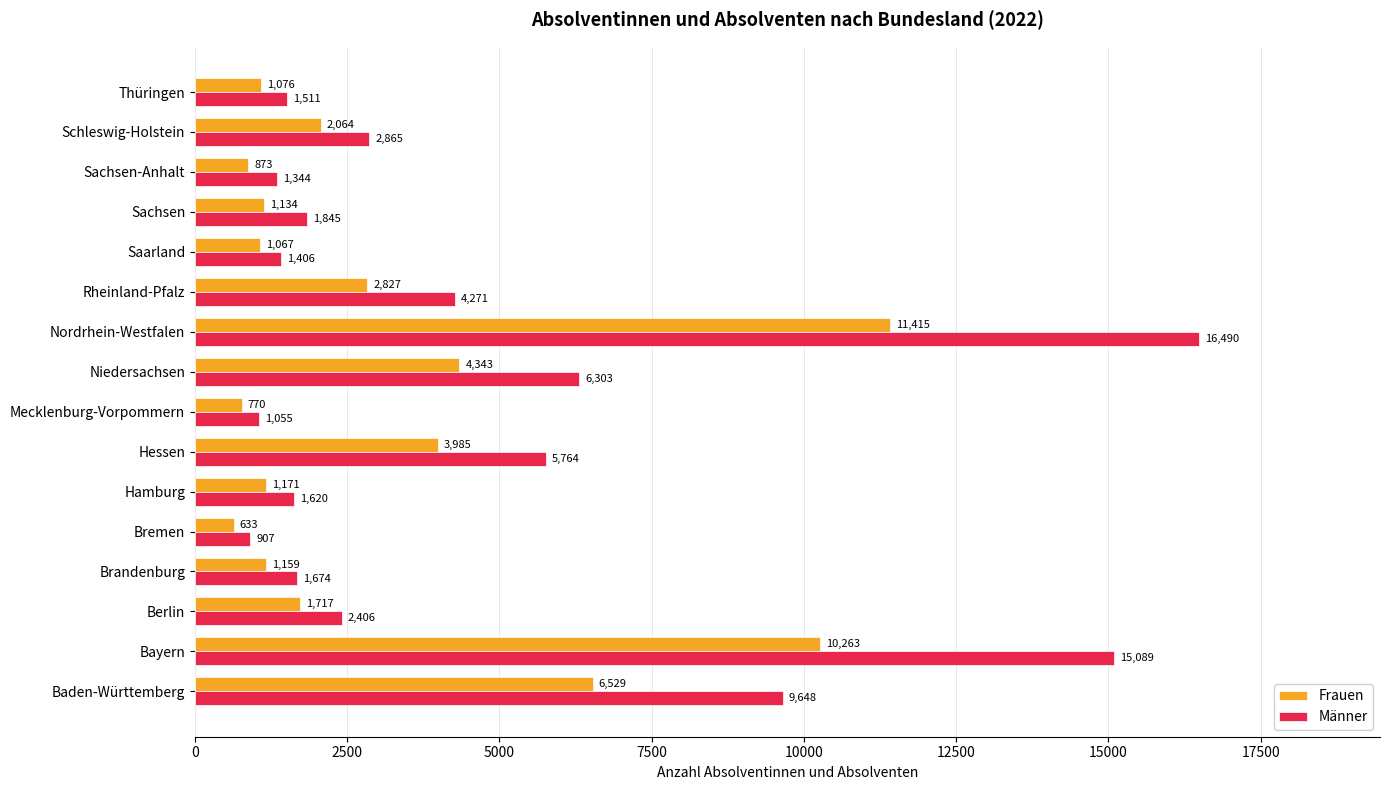

The Frauen series shows 367 at Brandenburg. True or false?

False